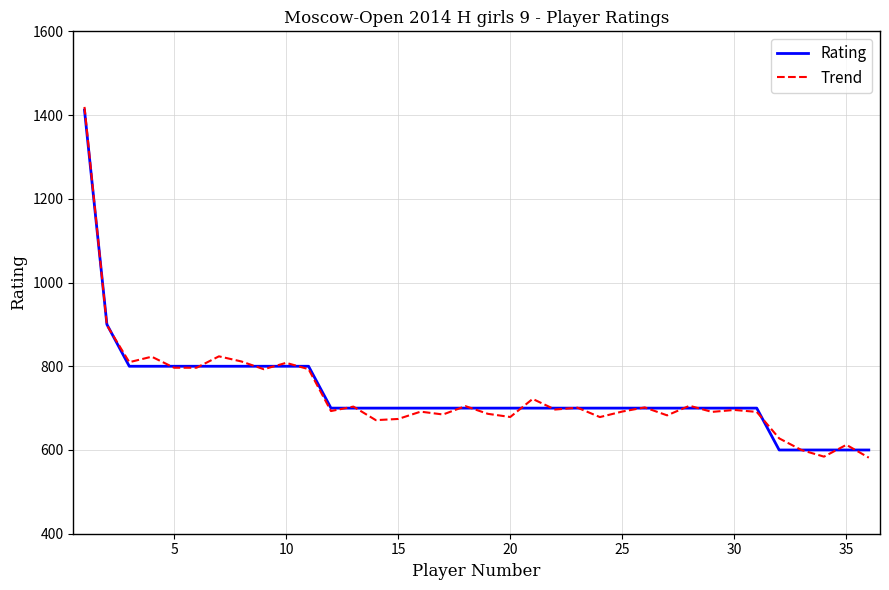

What is the highest value of the Rating series?

1412.0